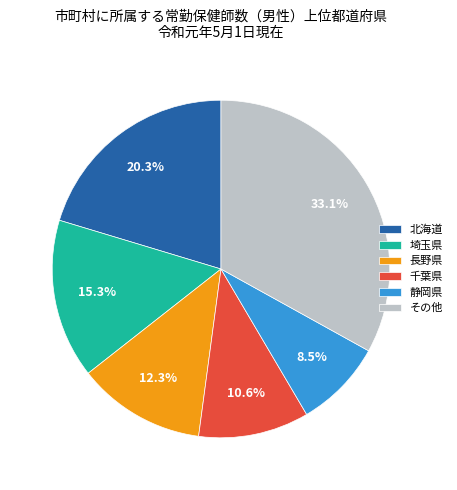

Does 北海道 account for over 50% of the chart?

No